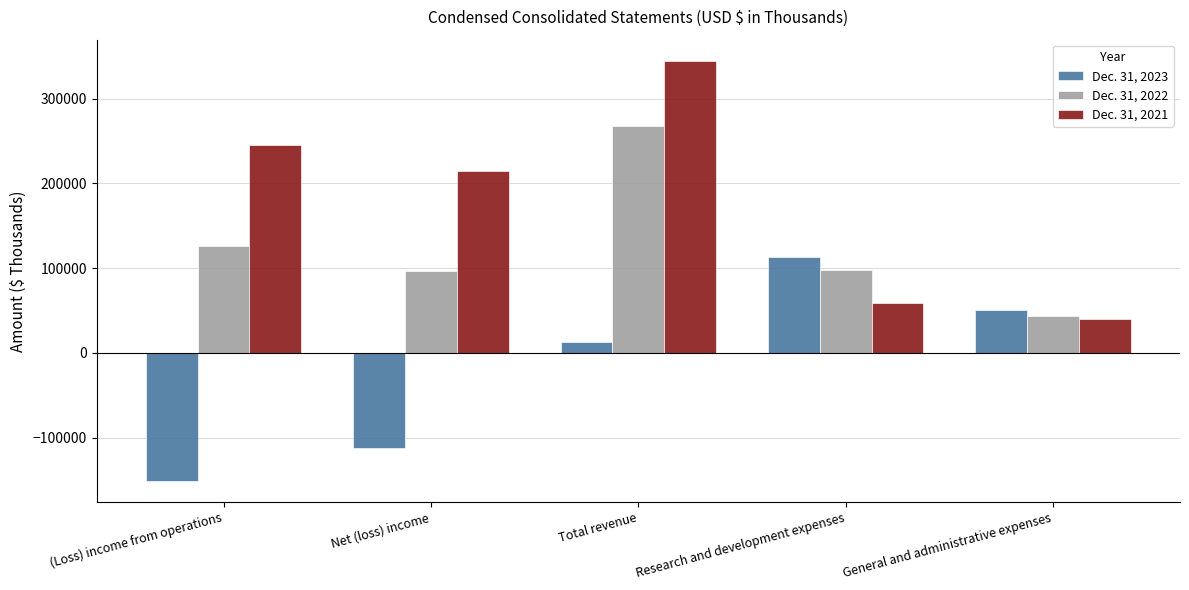

What value does the Dec. 31, 2023 series have at General and administrative expenses, to the nearest 50?

50400